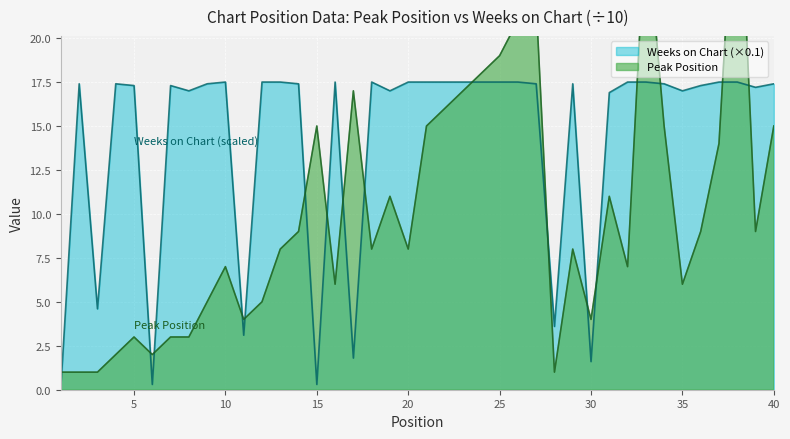

What is the average value of the Peak Position series?

10.1